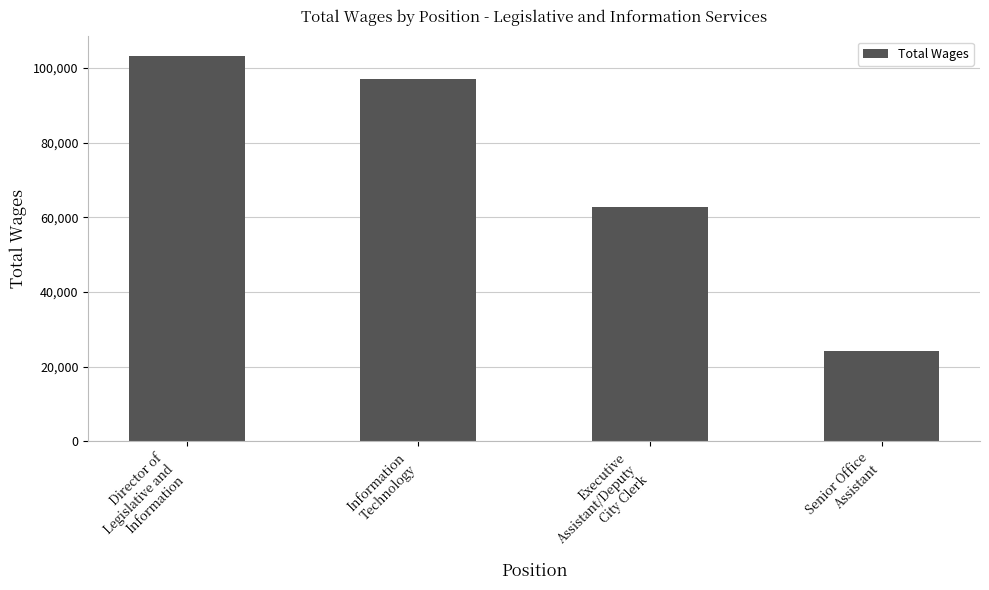

What is the ratio of the value at Information
Technology to the value at Senior Office
Assistant?

4.0